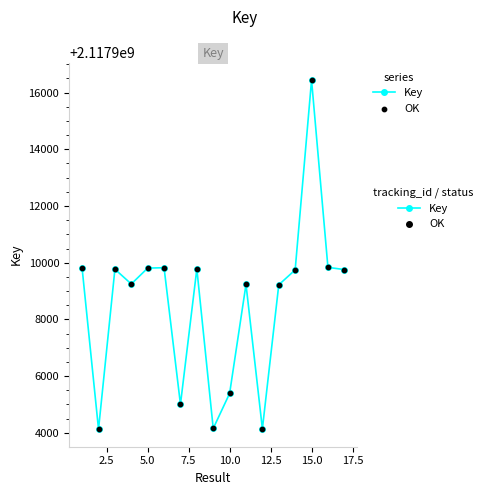

True or false: the data has more than 0 interior local peaks.

True